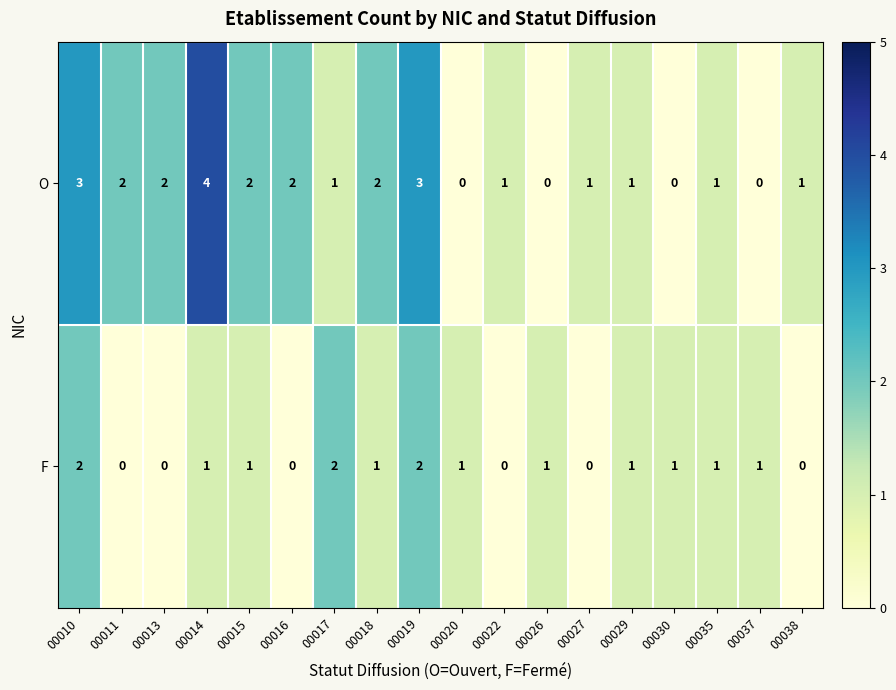

How many distinct data groups are displayed?

2